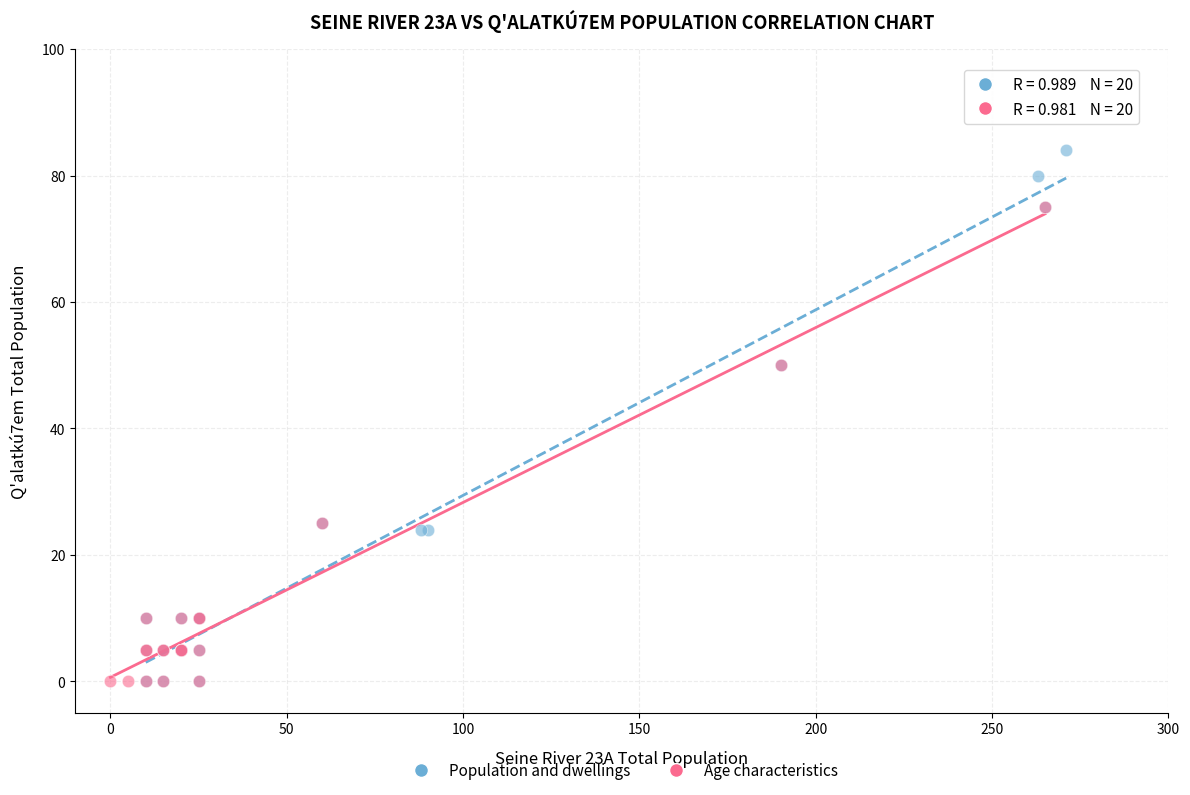

Which series has the widest spread of Y values?

Population and dwellings